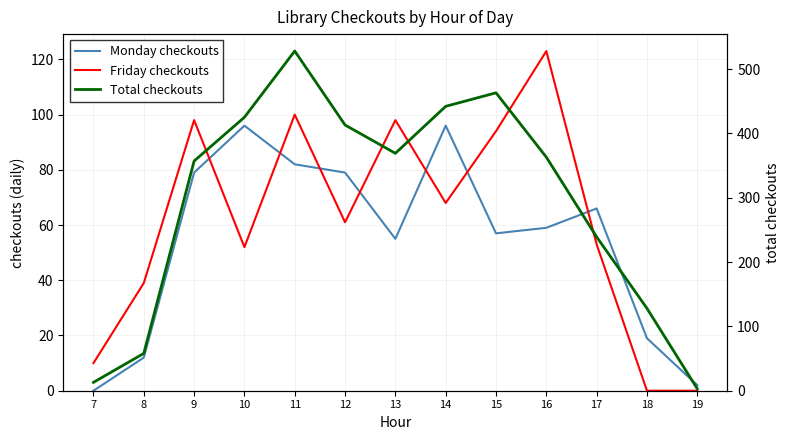

What is the difference between the Friday checkouts values at 10 and 13?

46